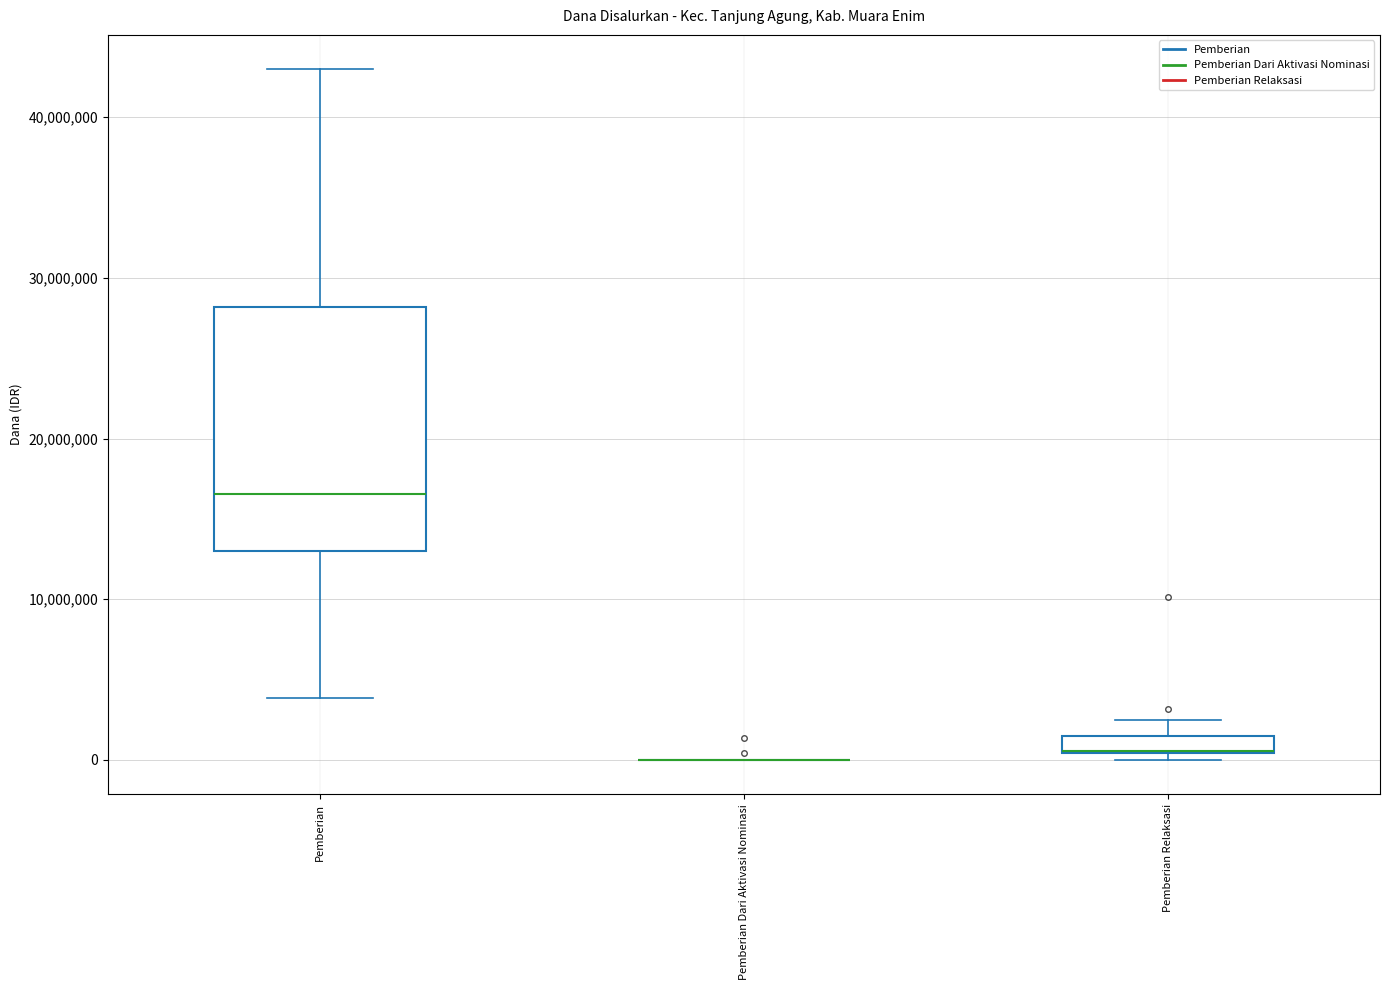

Where does the upper whisker of the box for Pemberian Relaksasi end on the y-axis? The values are not printed on the chart, so give them approximately, as read against the axis.

2000000